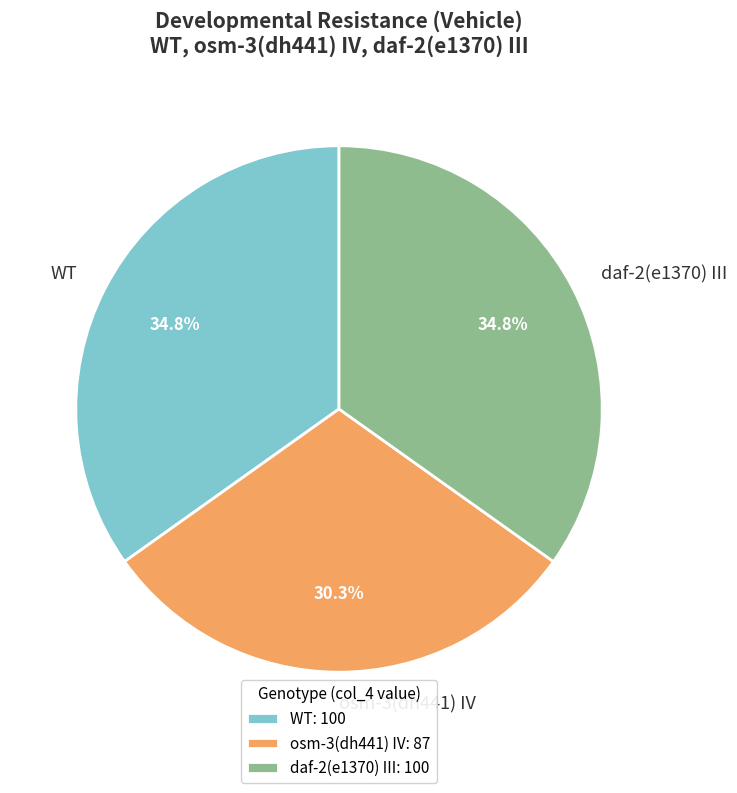

Is it true that daf-2(e1370) III is 50% of the pie?

False